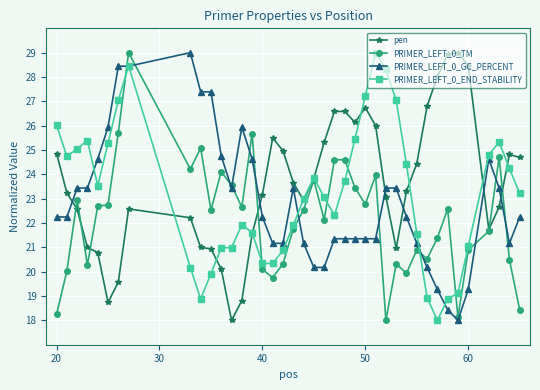

What is the value of the PRIMER_LEFT_0_GC_PERCENT point at the 31st from the left?

21.2